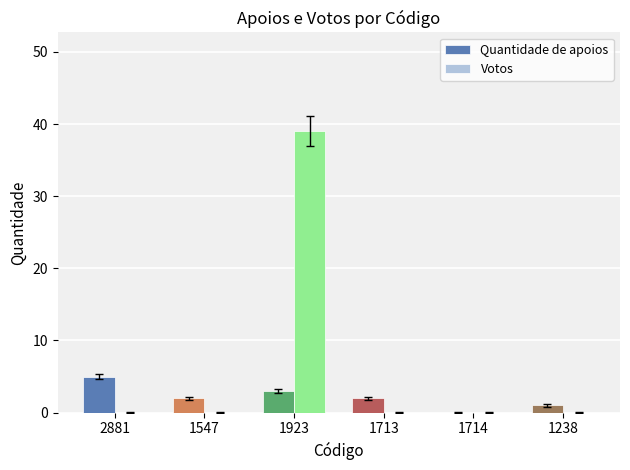

How many groups of bars are there?

6